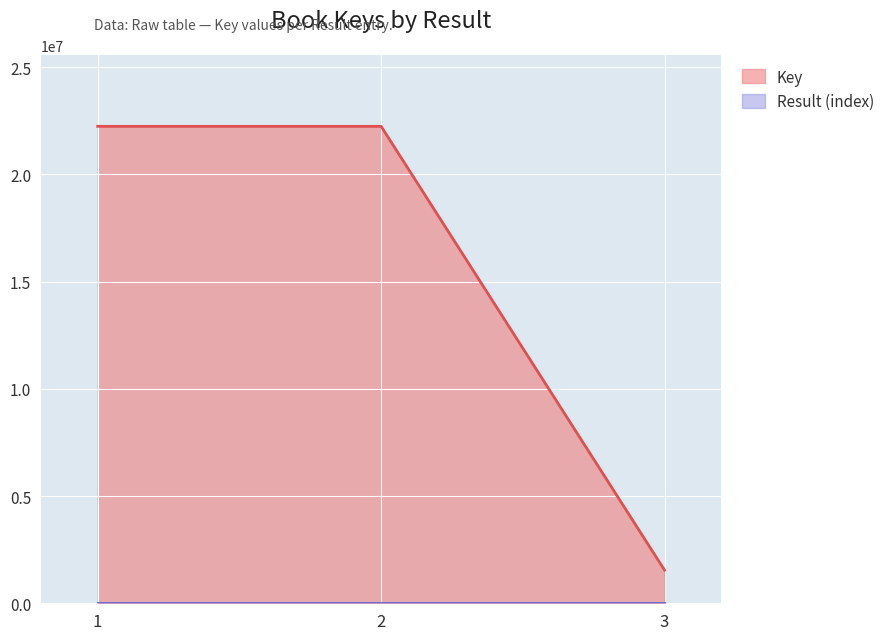

Reading right to left, list all the values displayed in this chart.

1544037	22245082	22245192